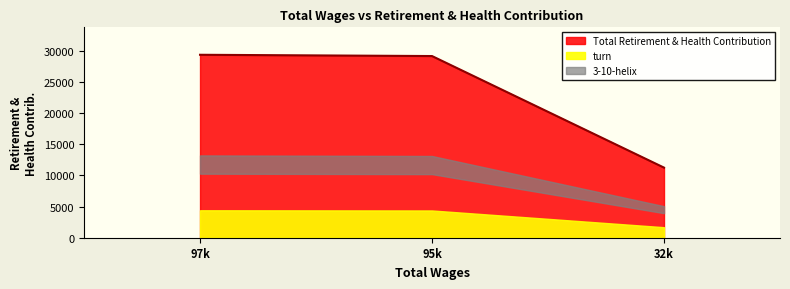

The value of Total Retirement & Health Contribution at 97k is 29357. True or false?

True